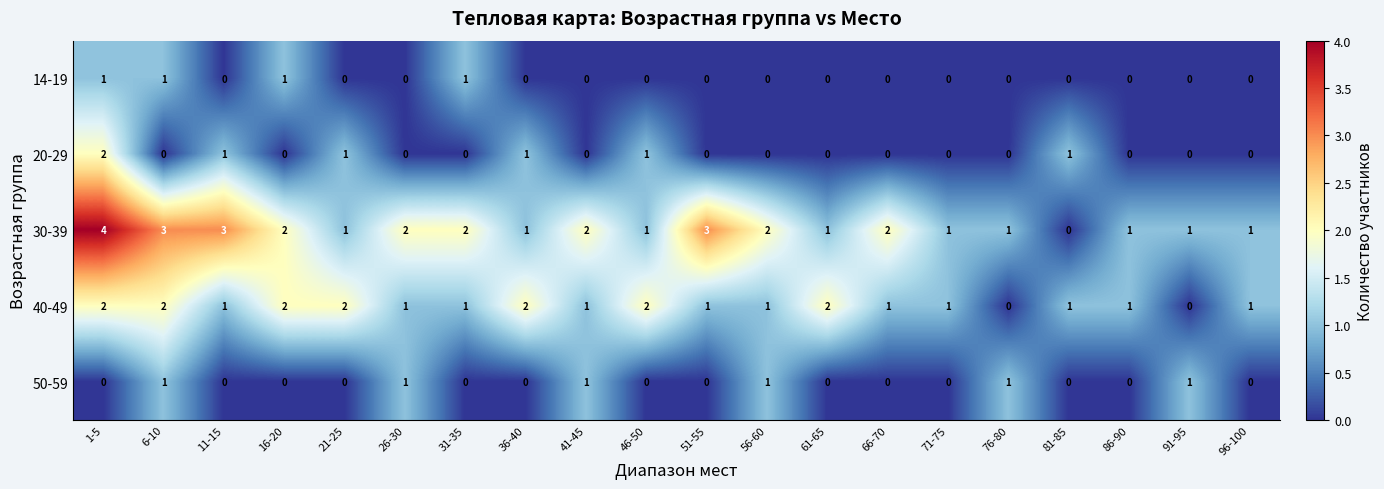

What is the sum of all 14-19 values?

4